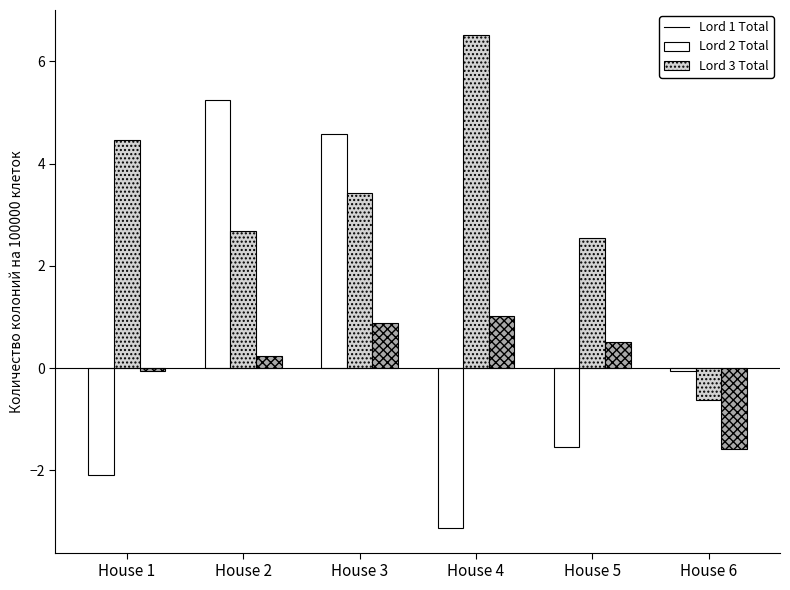

At which category is the sum across all series the highest?

House 3